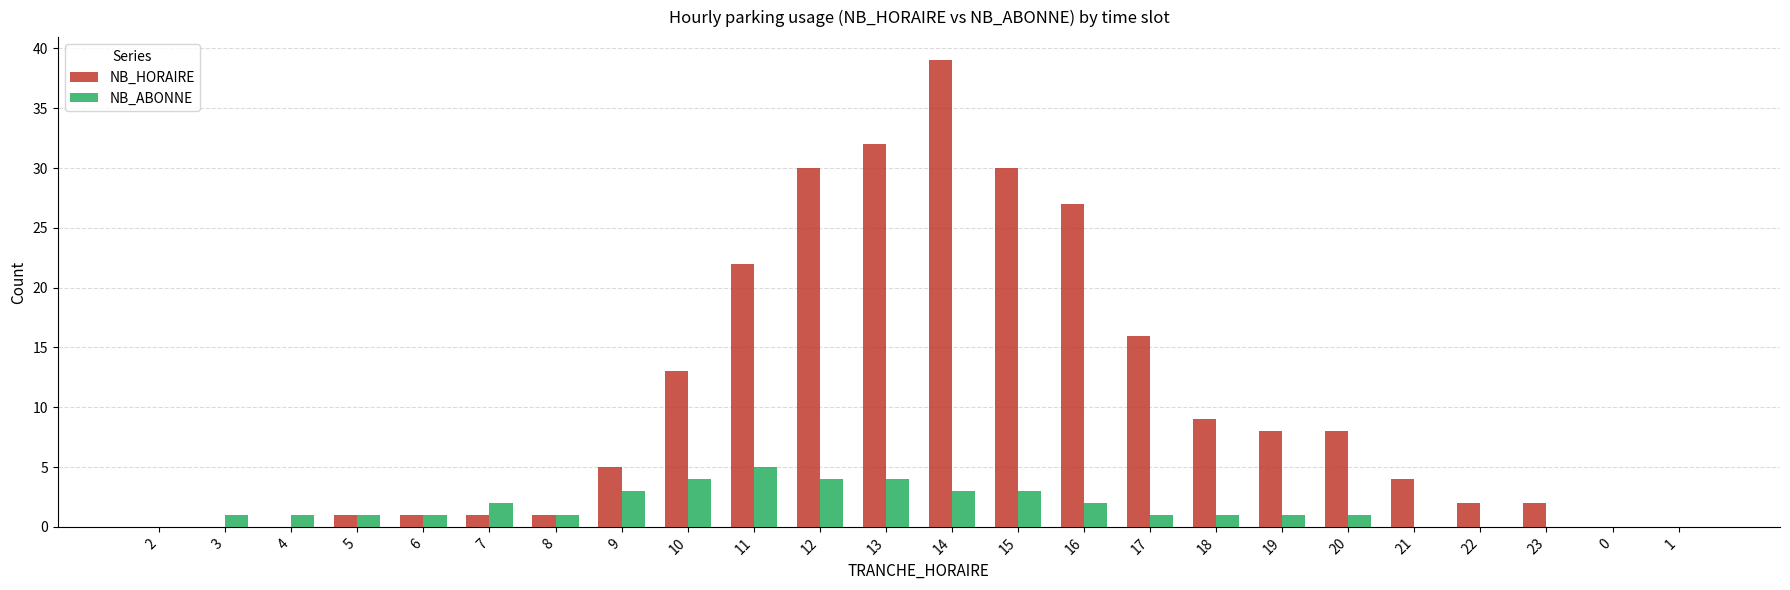

What are all the series names shown in the legend?

NB_HORAIRE, NB_ABONNE